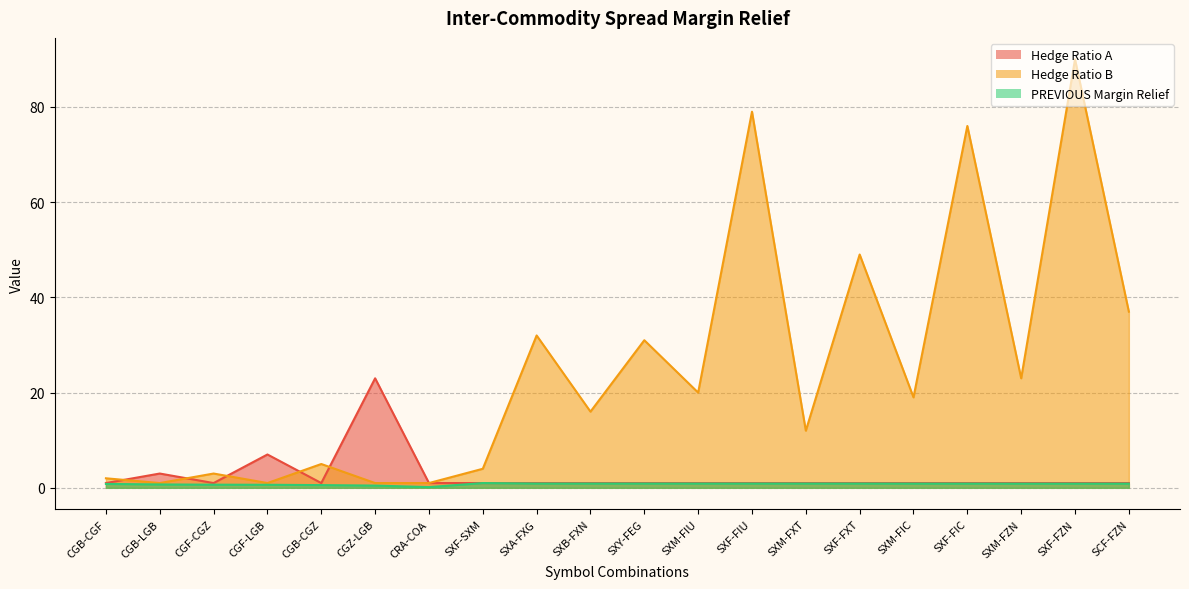

Where is the first local minimum for PREVIOUS Margin Relief?

CRA-COA